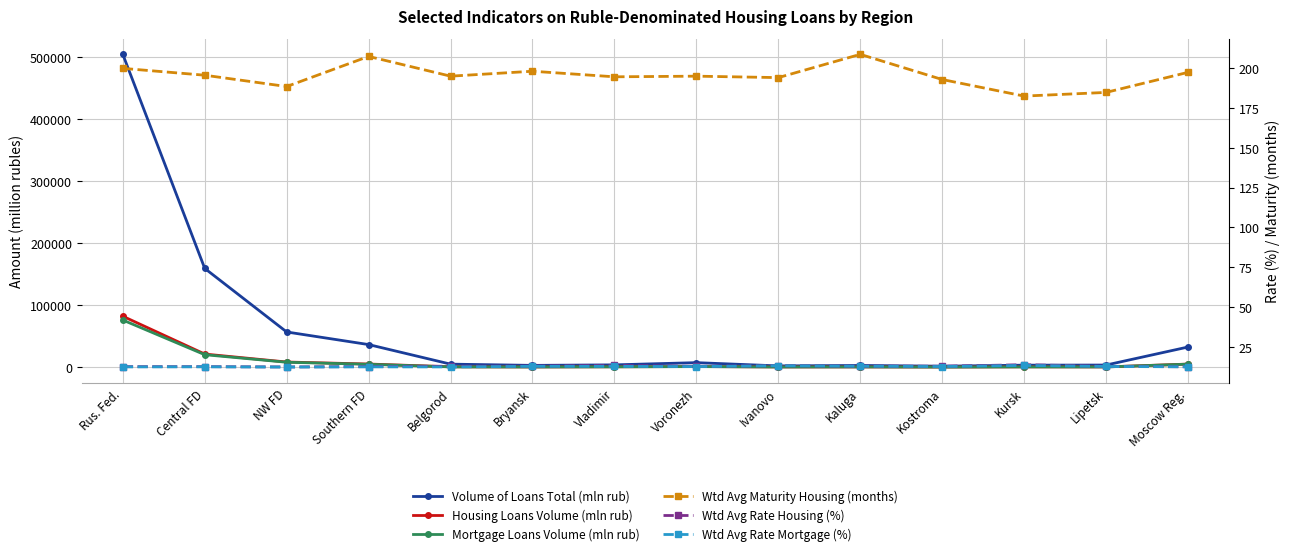

Is this an area chart (filled region under the line)?

No